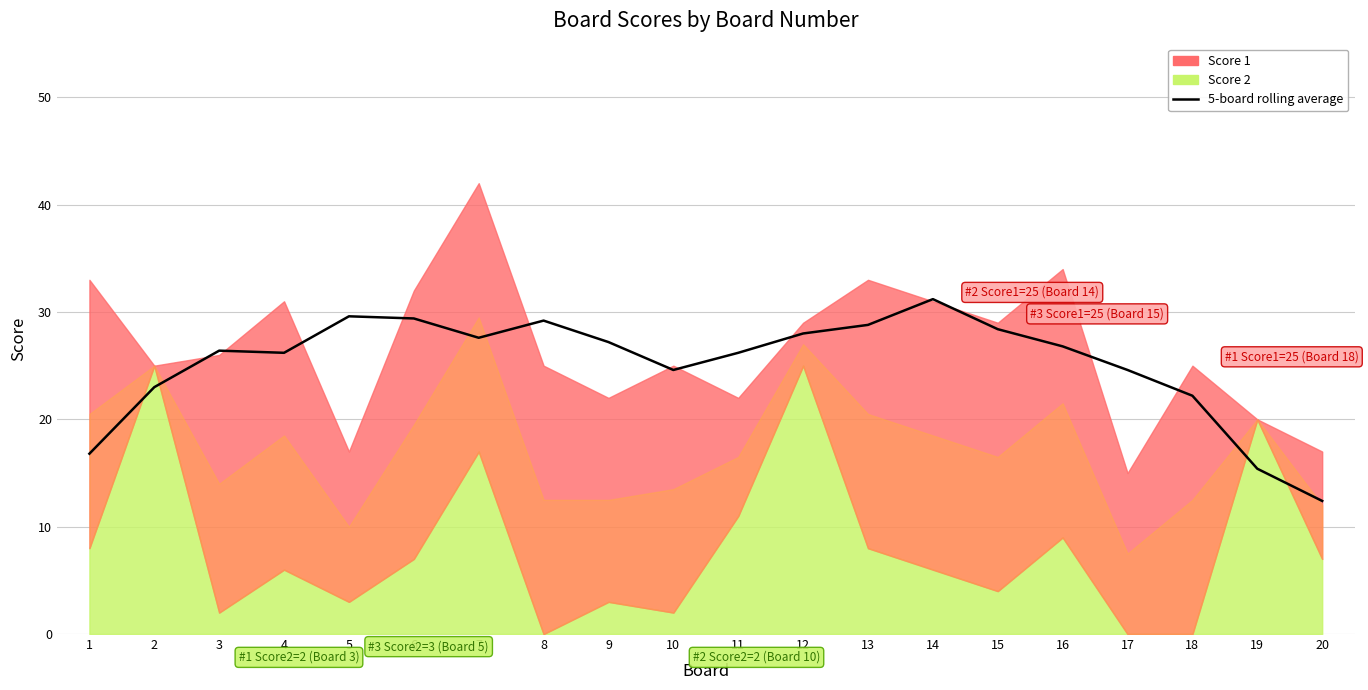

Does the chart display data point markers on the line(s)?

No